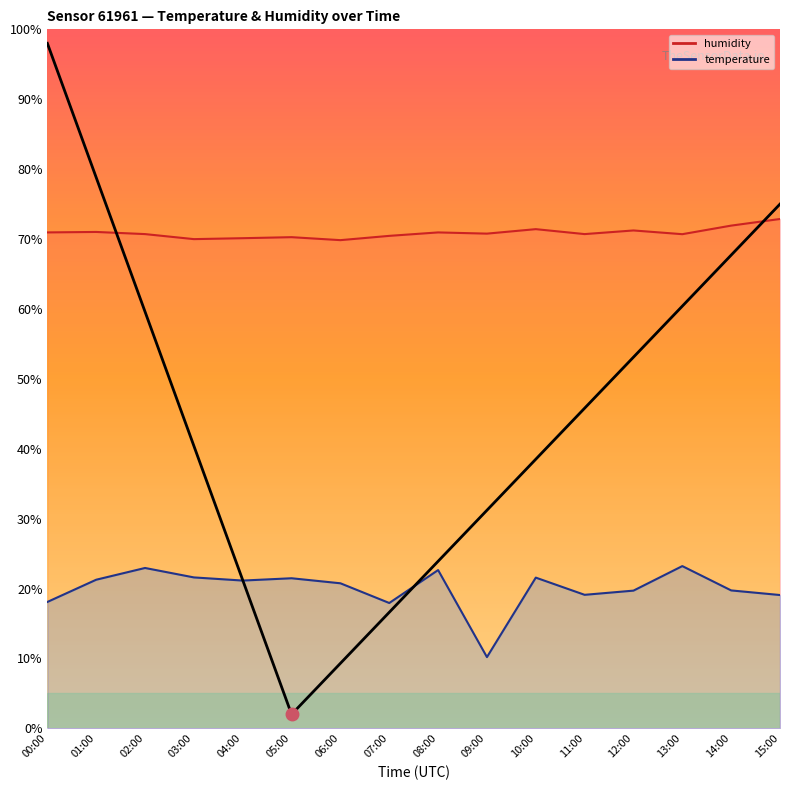

What is the approximate value of humidity at 02:00?

70.7